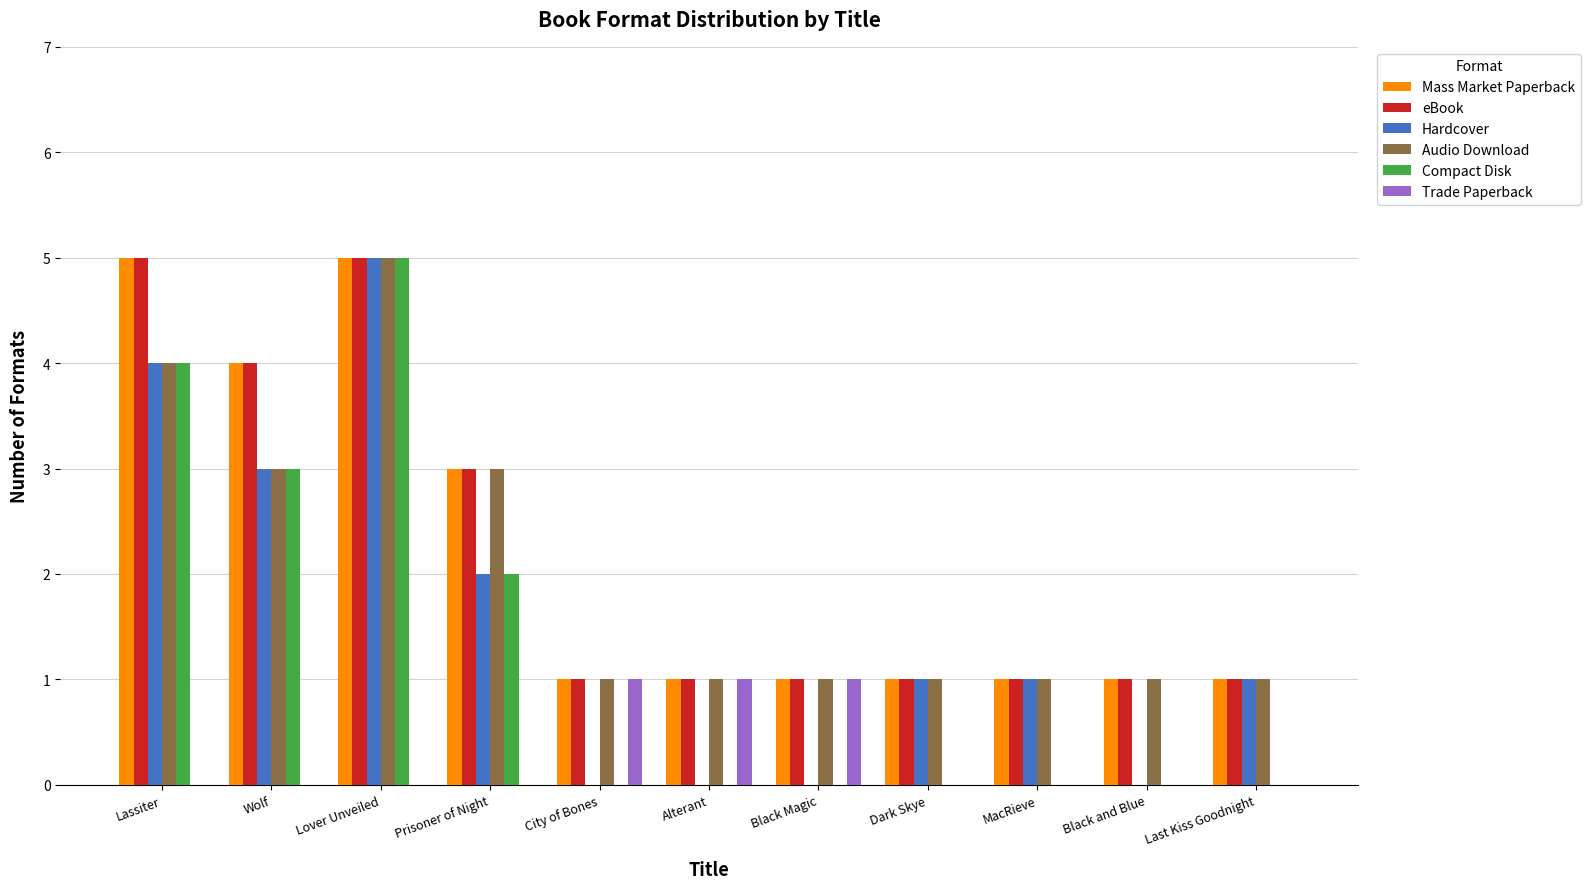

What is the sum of all Hardcover values?

17